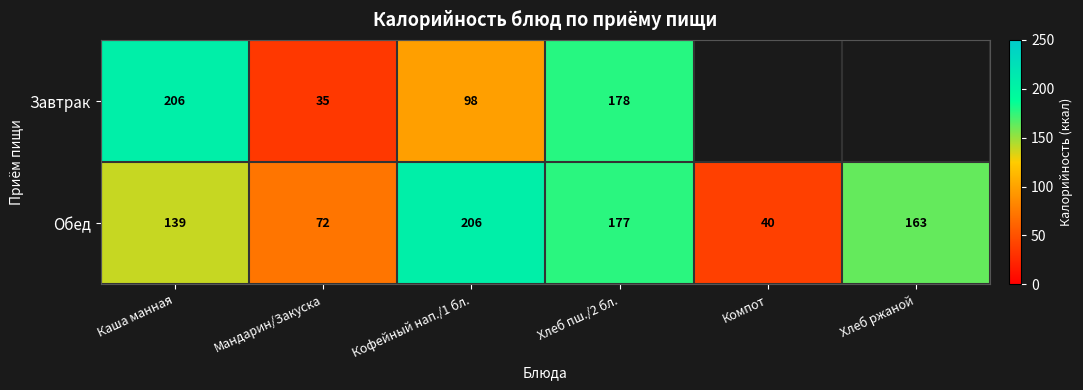

List the labels in order of Обед value, smallest first.

Компот, Мандарин/Закуска, Каша манная, Хлеб ржаной, Хлеб пш./2 бл., Кофейный нап./1 бл.